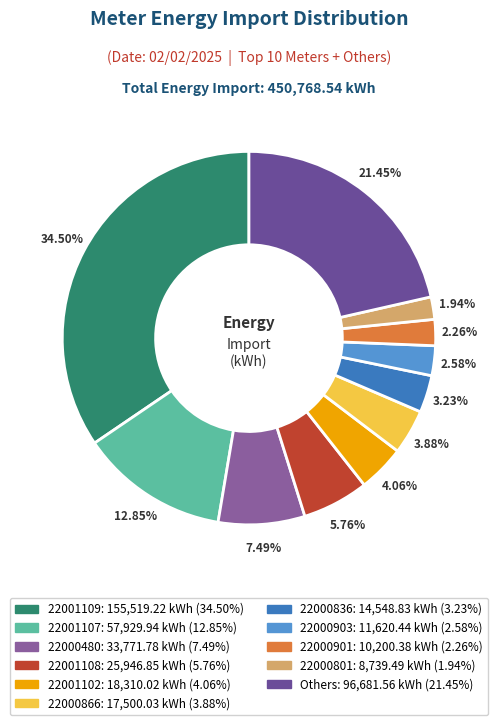

How many segments does this pie chart have?

11